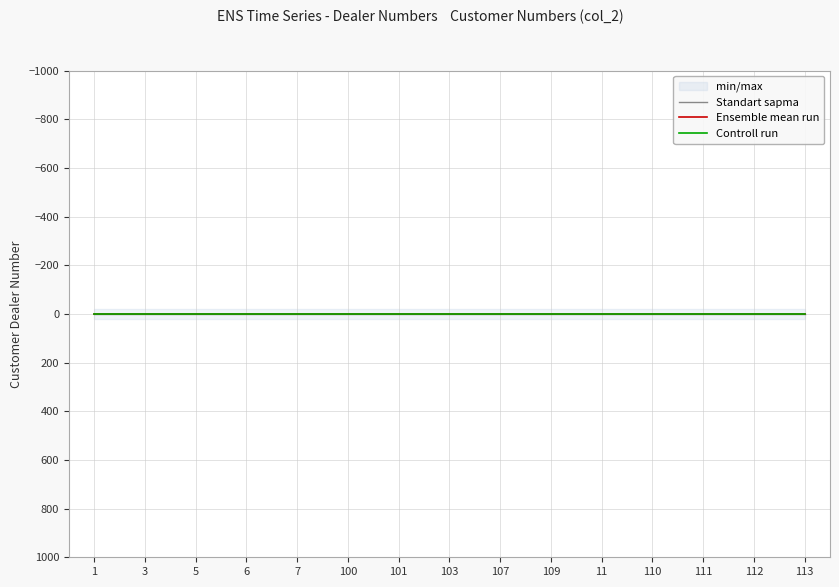

What is the greatest value displayed?

2